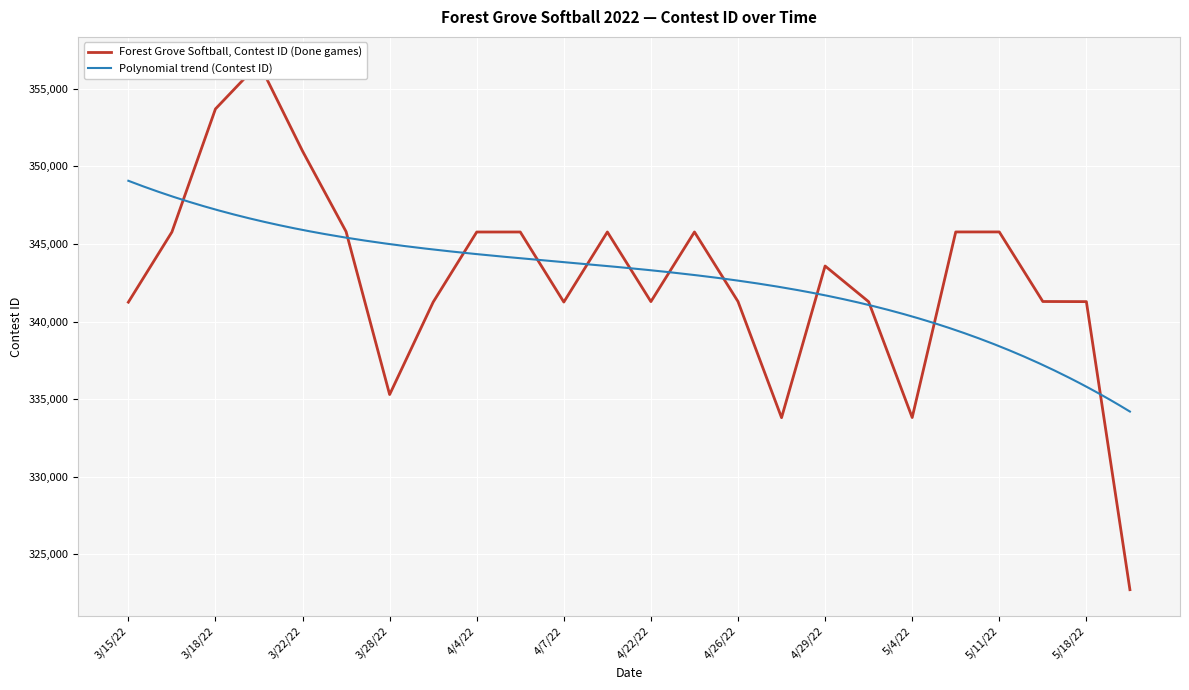

What value does the data have at 3/17/22, to the nearest 50?

345800